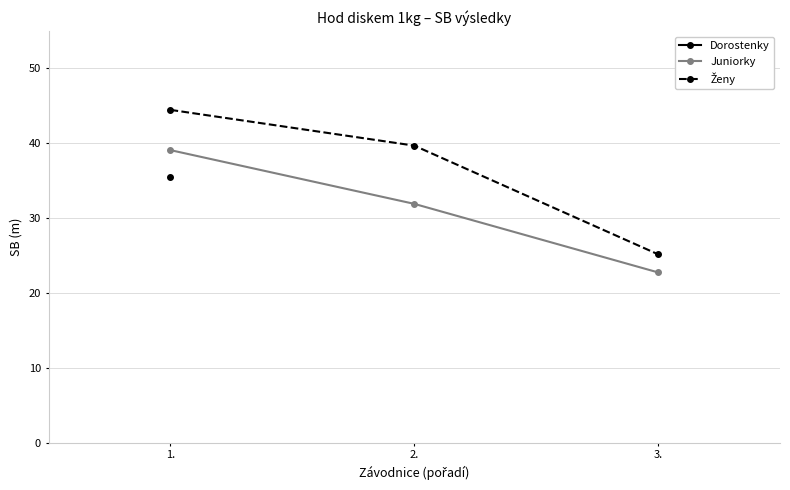

At which category is the sum across all series the highest?

1.